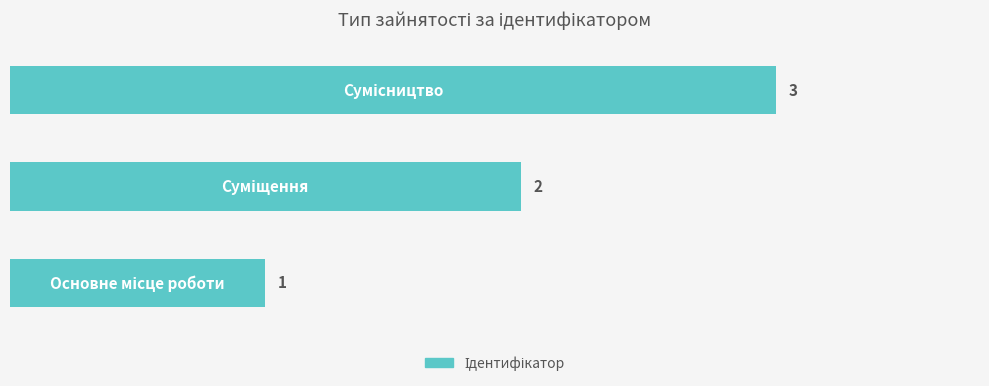

What is the maximum value shown in the chart?

3